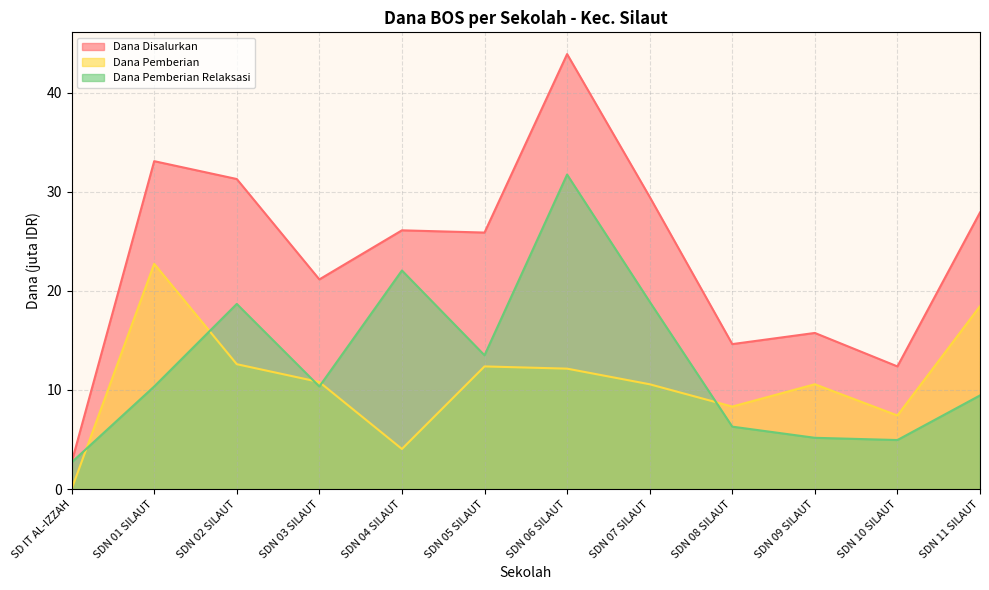

How many data points in Dana Pemberian are less than 10?

4